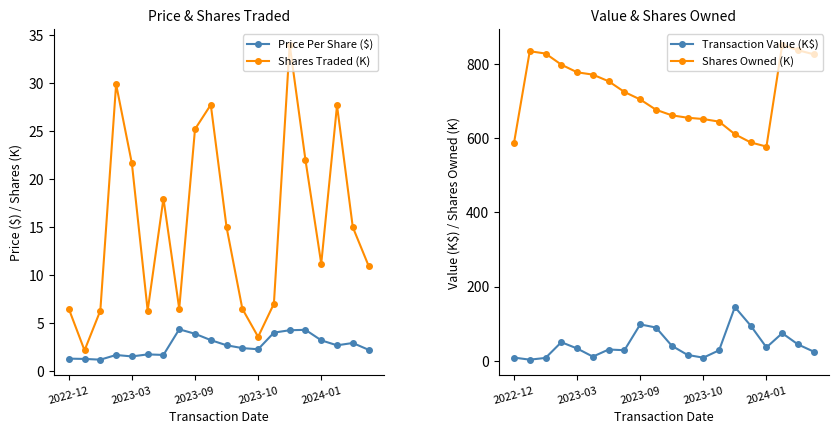

What is the value of the Shares Traded (K) point at the 5th from the left?

21.6